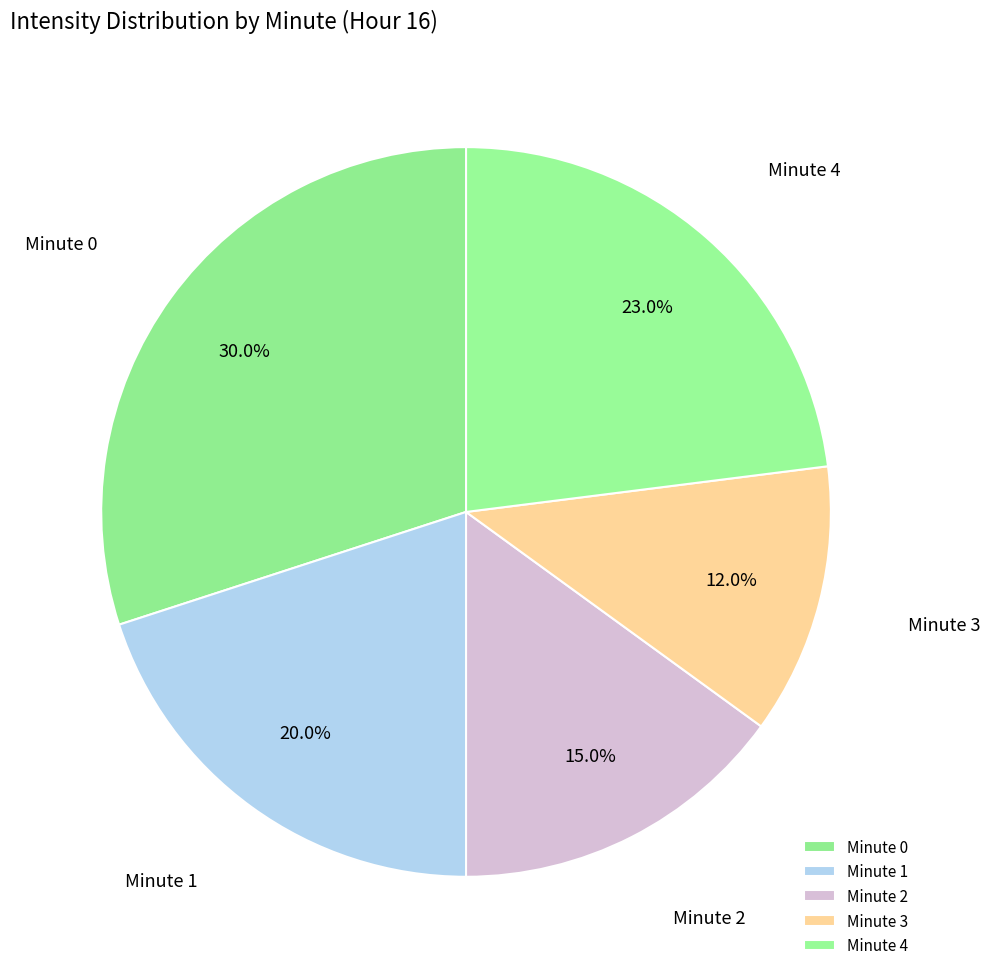

True or false: Minute 2 accounts for 7% of the total.

False